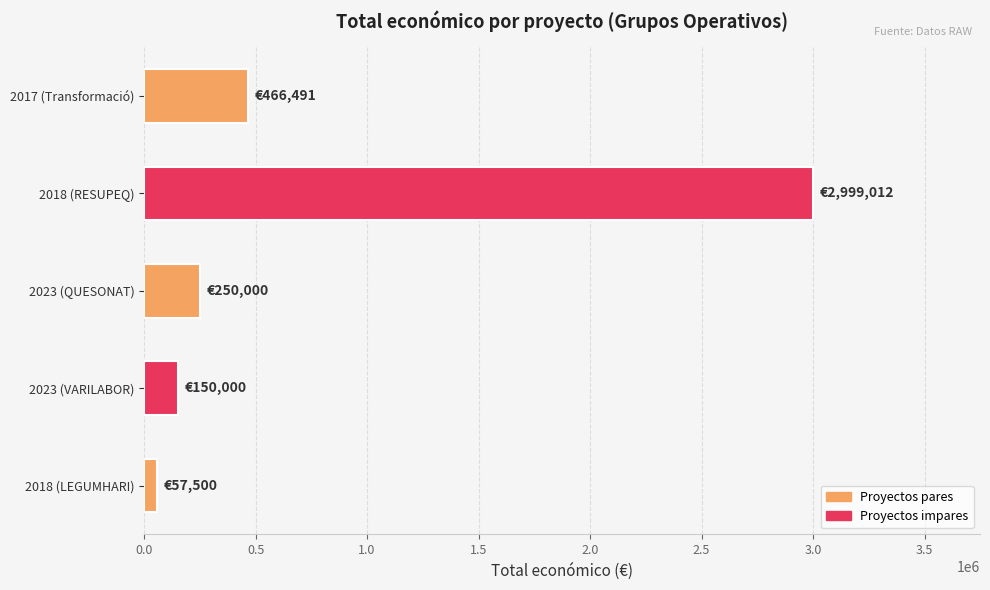

List the labels in order of value, smallest first.

2018 (LEGUMHARI), 2023 (VARILABOR), 2023 (QUESONAT), 2017 (Transformació), 2018 (RESUPEQ)